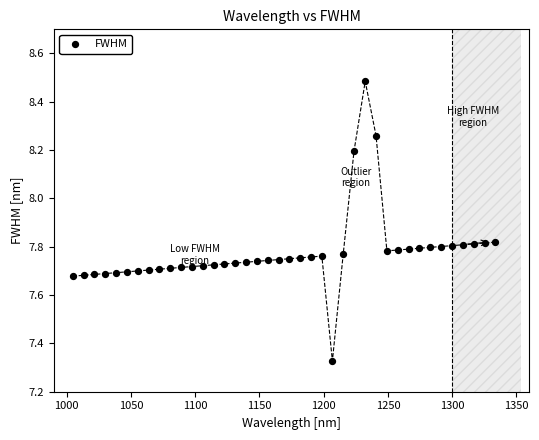

What is the range of X values (max minus min)?

328.9